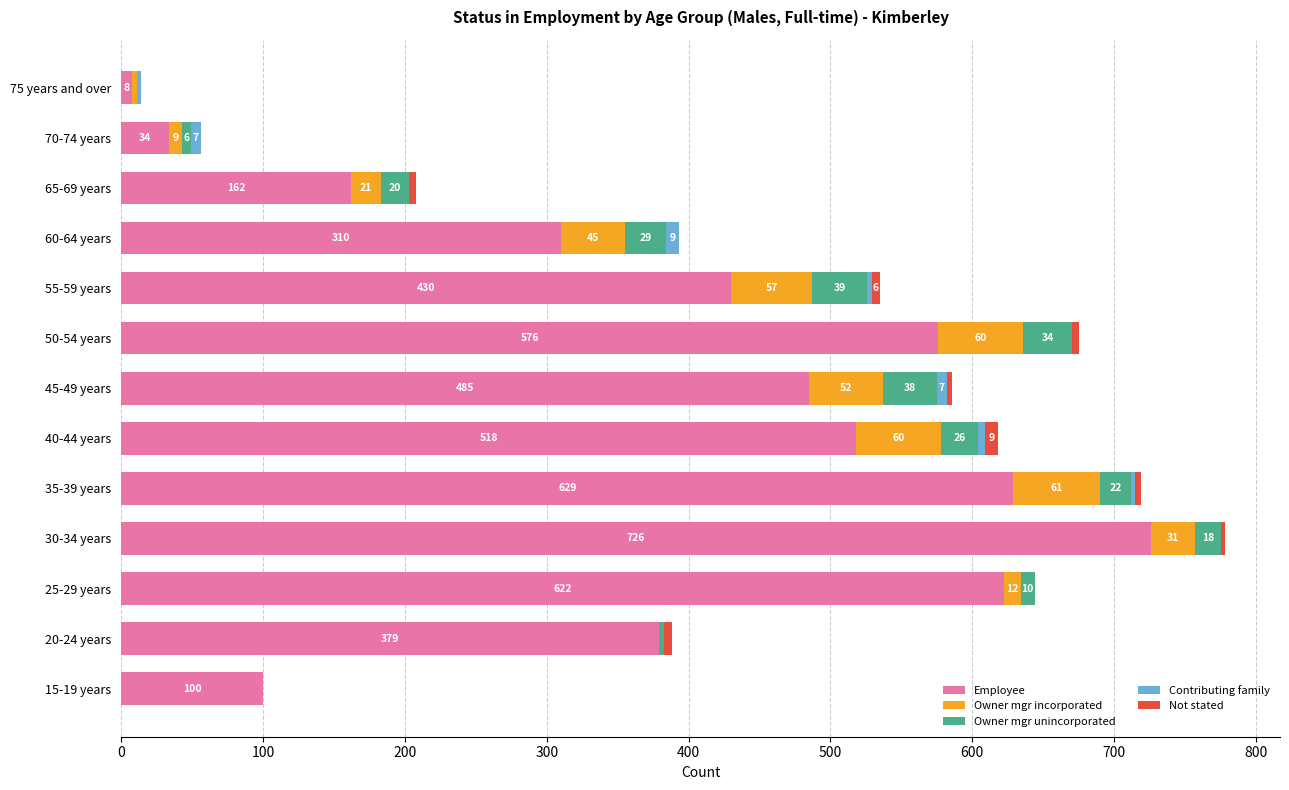

What are all the series names shown in the legend?

Employee, Owner mgr incorporated, Owner mgr unincorporated, Contributing family, Not stated